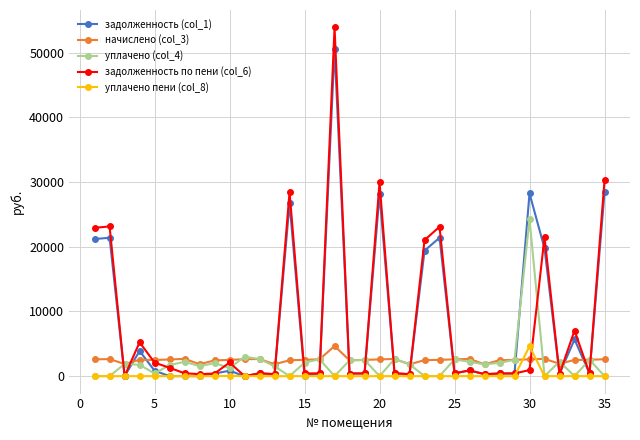

Which series has the largest range (max minus min)?

задолженность по пени (col_6)